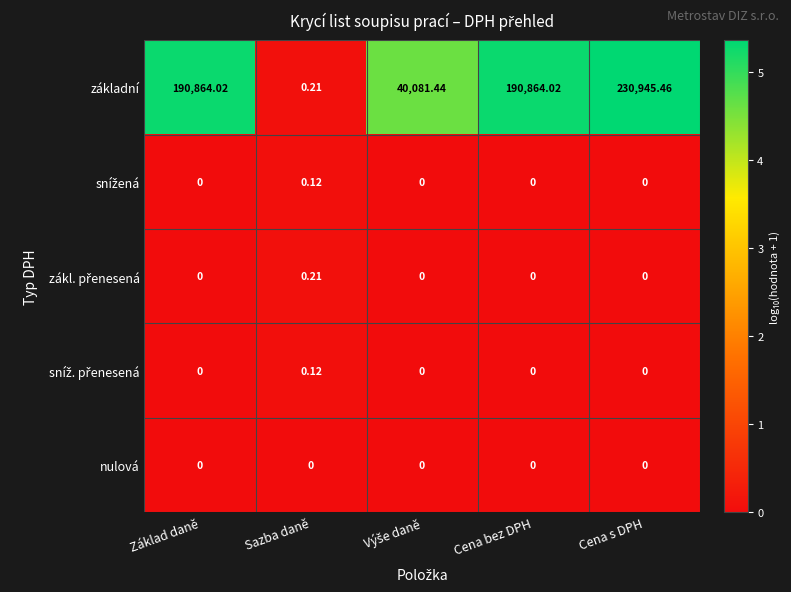

Which category has the lowest value in the základní series?

Sazba daně